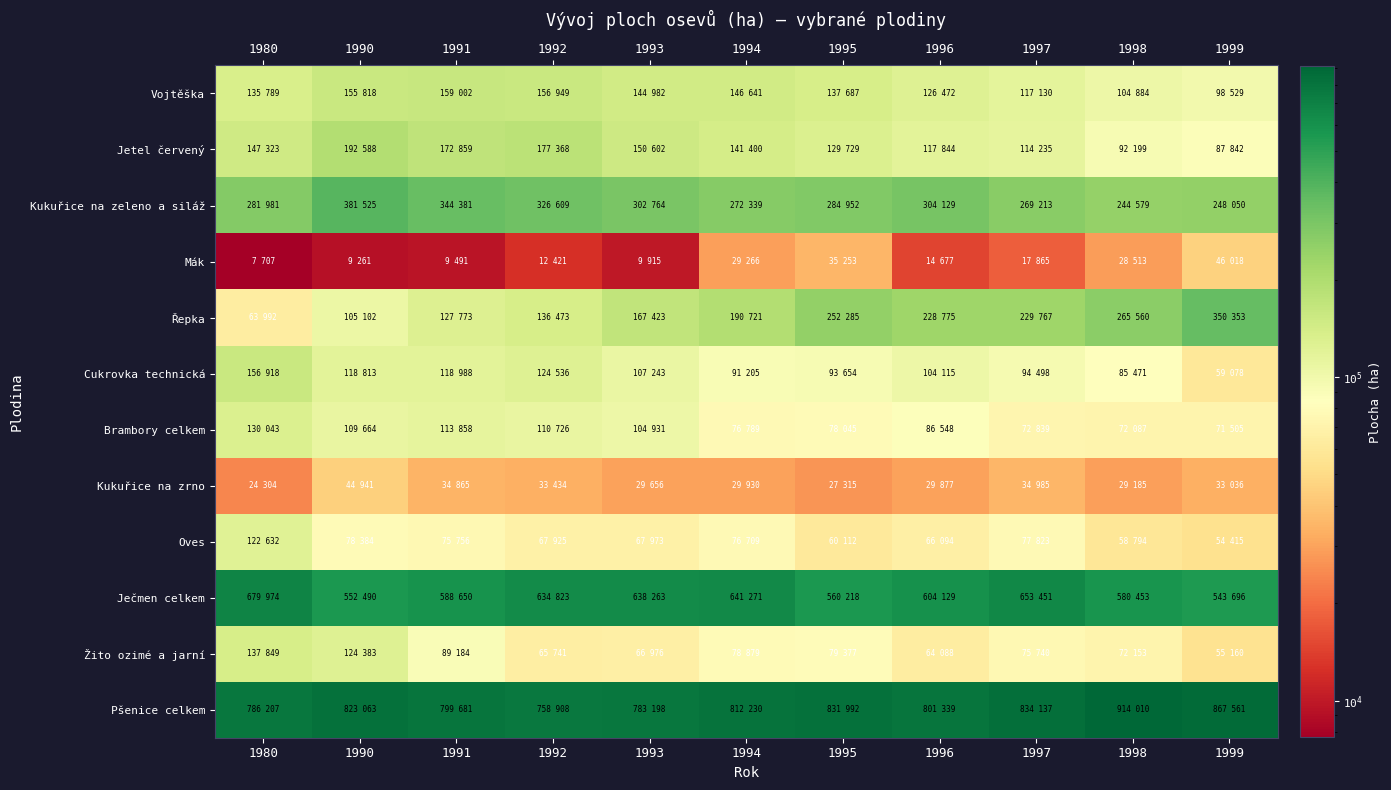

Reading right to left, extract all data points from this chart.

Pšenice celkem: 1999=867561	1998=914010	1997=834137	1996=801339	1995=831992	1994=812230	1993=783198	1992=758908	1991=799681	1990=823063	1980=786207
Žito ozimé a jarní: 1999=55160	1998=72153	1997=75740	1996=64088	1995=79377	1994=78879	1993=66976	1992=65741	1991=89184	1990=124383	1980=137849
Ječmen celkem: 1999=543696	1998=580453	1997=653451	1996=604129	1995=560218	1994=641271	1993=638263	1992=634823	1991=588650	1990=552490	1980=679974
Oves: 1999=54415	1998=58794	1997=77823	1996=66094	1995=60112	1994=76709	1993=67973	1992=67925	1991=75756	1990=78384	1980=122632
Kukuřice na zrno: 1999=33036	1998=29185	1997=34985	1996=29877	1995=27315	1994=29930	1993=29656	1992=33434	1991=34865	1990=44941	1980=24304
Brambory celkem: 1999=71505	1998=72087	1997=72839	1996=86548	1995=78045	1994=76789	1993=104931	1992=110726	1991=113858	1990=109664	1980=130043
Cukrovka technická: 1999=59078	1998=85471	1997=94498	1996=104115	1995=93654	1994=91205	1993=107243	1992=124536	1991=118988	1990=118813	1980=156918
Řepka: 1999=350353	1998=265560	1997=229767	1996=228775	1995=252285	1994=190721	1993=167423	1992=136473	1991=127773	1990=105102	1980=63992
Mák: 1999=46018	1998=28513	1997=17865	1996=14677	1995=35253	1994=29266	1993=9915	1992=12421	1991=9491	1990=9261	1980=7707
Kukuřice na zeleno a siláž: 1999=248050	1998=244579	1997=269213	1996=304129	1995=284952	1994=272339	1993=302764	1992=326609	1991=344381	1990=381525	1980=281981
Jetel červený: 1999=87842	1998=92199	1997=114235	1996=117844	1995=129729	1994=141400	1993=150602	1992=177368	1991=172859	1990=192588	1980=147323
Vojtěška: 1999=98529	1998=104884	1997=117130	1996=126472	1995=137687	1994=146641	1993=144982	1992=156949	1991=159002	1990=155818	1980=135789